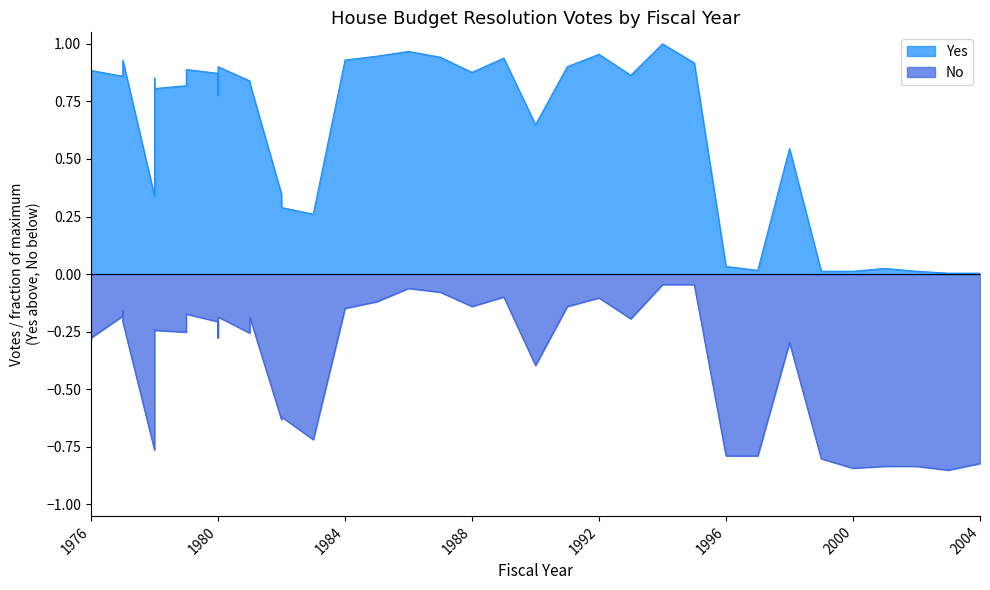

Count the number of data series in this chart.

2